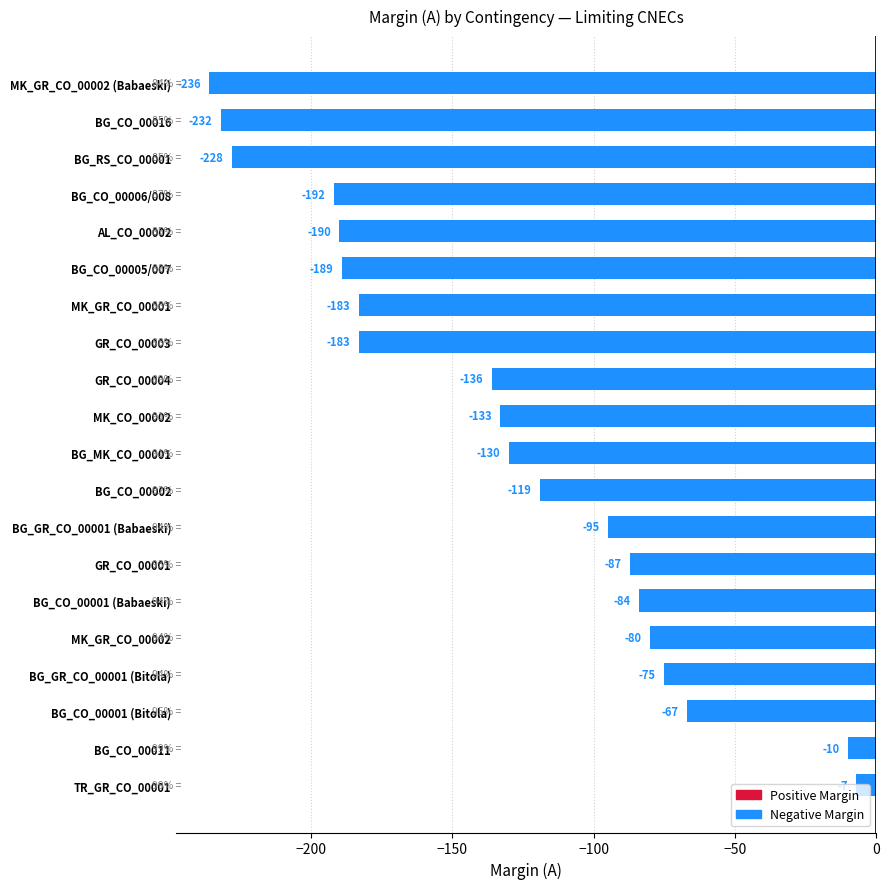

How many bars are there in total?

20